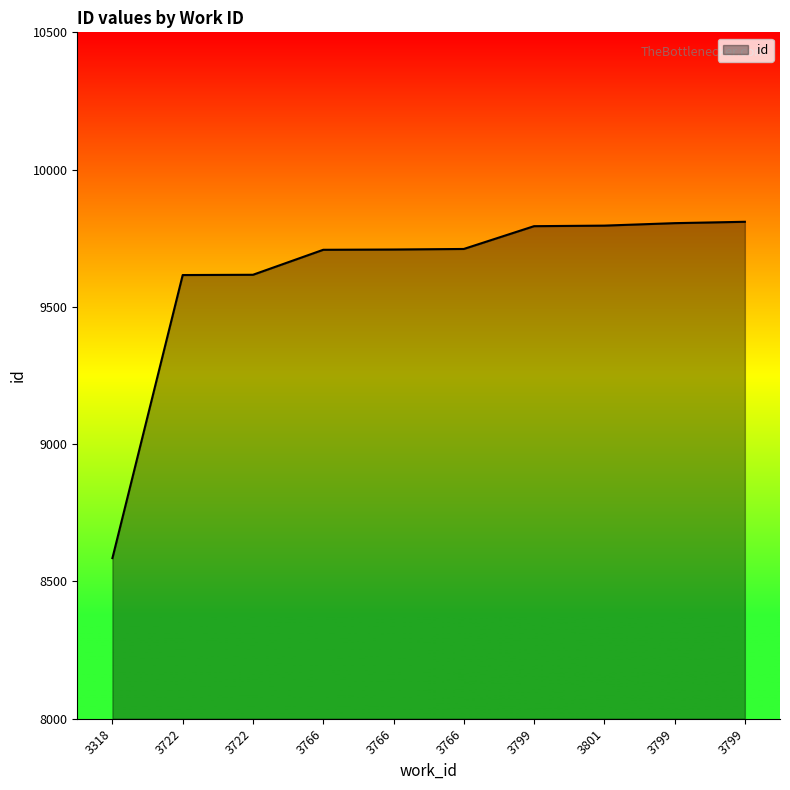

How many lines are shown in the chart?

1